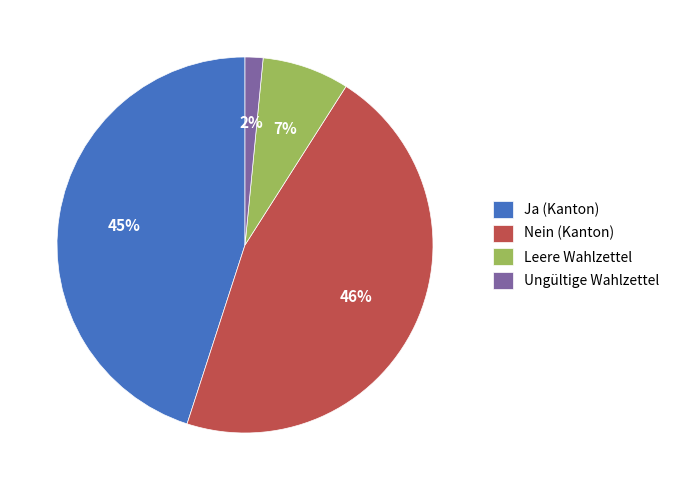

Does Leere Wahlzettel represent more than half of the total?

No